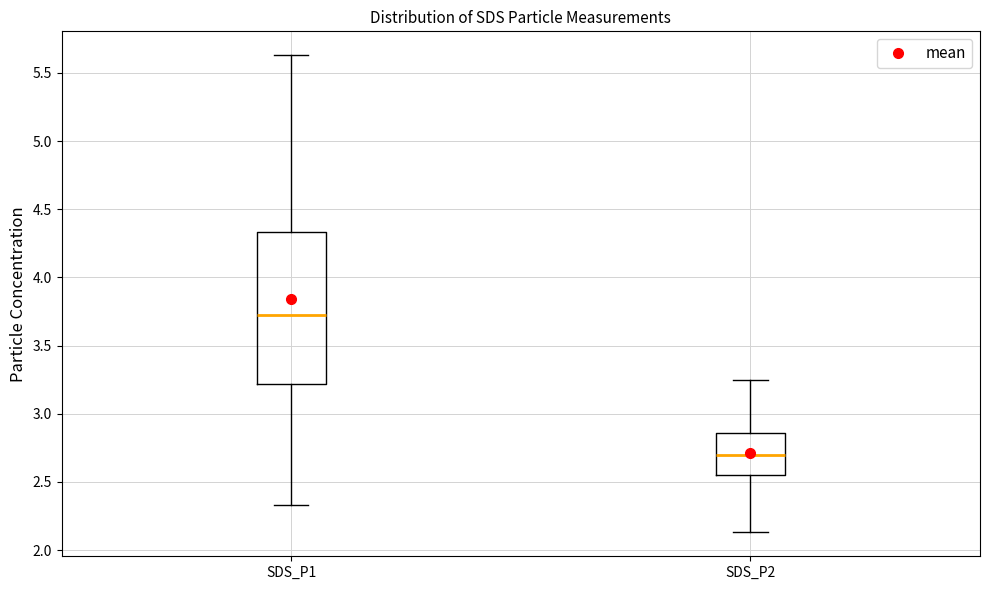

Which box is the tallest, from its lower edge to its upper edge?

SDS_P1